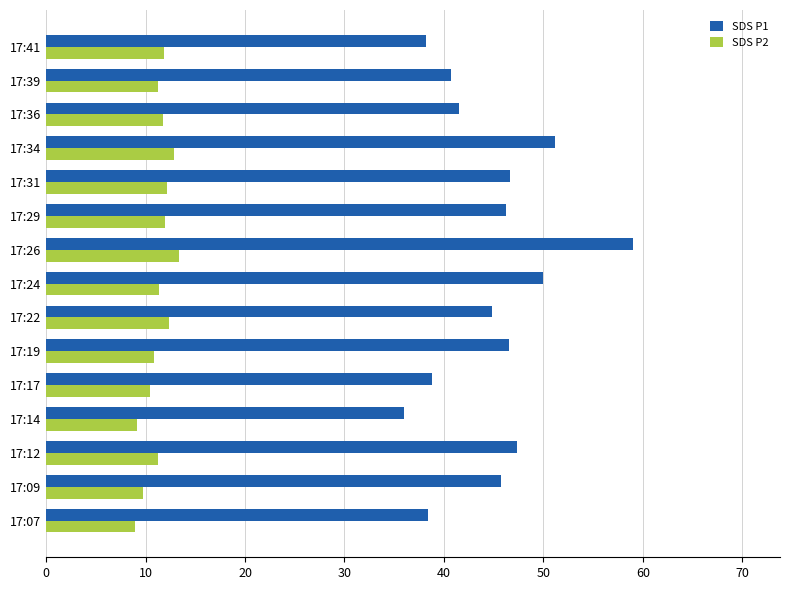

List the series in order of their overall mean, highest first.

SDS P1, SDS P2